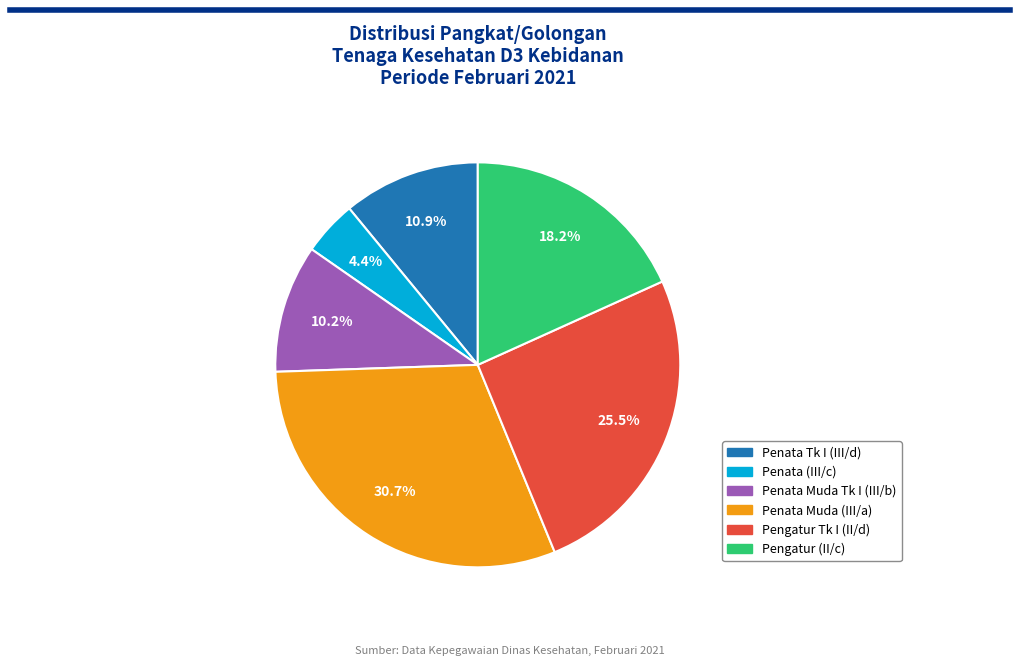

Which slice is the largest?

Penata Muda (III/a)